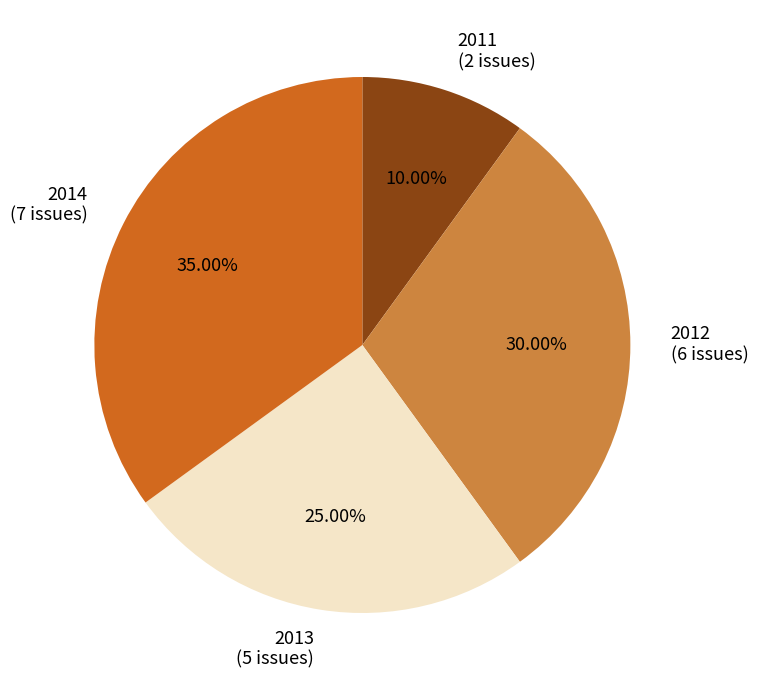

To the nearest percent, what percentage of the pie is 2013?

25%